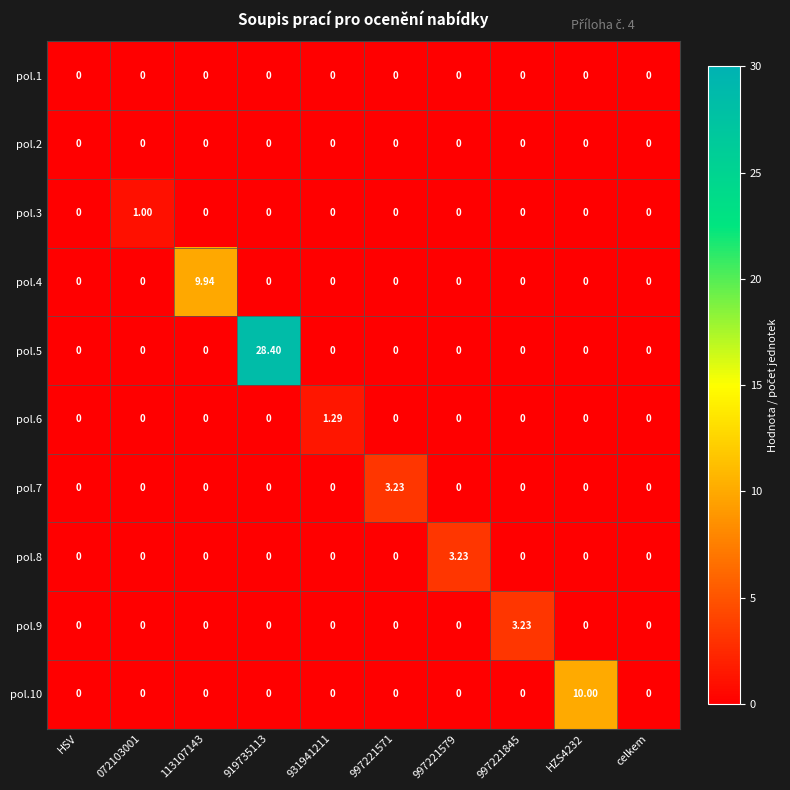

Reading left to right, extract all data points from this chart.

pol.1: HSV=0.0	072103001=0.0	113107143=0.0	919735113=0.0	931941211=0.0	997221571=0.0	997221579=0.0	997221845=0.0	HZS4232=0.0	celkem=0.0
pol.2: HSV=0.0	072103001=0.0	113107143=0.0	919735113=0.0	931941211=0.0	997221571=0.0	997221579=0.0	997221845=0.0	HZS4232=0.0	celkem=0.0
pol.3: HSV=0.0	072103001=1.0	113107143=0.0	919735113=0.0	931941211=0.0	997221571=0.0	997221579=0.0	997221845=0.0	HZS4232=0.0	celkem=0.0
pol.4: HSV=0.0	072103001=0.0	113107143=9.9	919735113=0.0	931941211=0.0	997221571=0.0	997221579=0.0	997221845=0.0	HZS4232=0.0	celkem=0.0
pol.5: HSV=0.0	072103001=0.0	113107143=0.0	919735113=28.4	931941211=0.0	997221571=0.0	997221579=0.0	997221845=0.0	HZS4232=0.0	celkem=0.0
pol.6: HSV=0.0	072103001=0.0	113107143=0.0	919735113=0.0	931941211=1.3	997221571=0.0	997221579=0.0	997221845=0.0	HZS4232=0.0	celkem=0.0
pol.7: HSV=0.0	072103001=0.0	113107143=0.0	919735113=0.0	931941211=0.0	997221571=3.2	997221579=0.0	997221845=0.0	HZS4232=0.0	celkem=0.0
pol.8: HSV=0.0	072103001=0.0	113107143=0.0	919735113=0.0	931941211=0.0	997221571=0.0	997221579=3.2	997221845=0.0	HZS4232=0.0	celkem=0.0
pol.9: HSV=0.0	072103001=0.0	113107143=0.0	919735113=0.0	931941211=0.0	997221571=0.0	997221579=0.0	997221845=3.2	HZS4232=0.0	celkem=0.0
pol.10: HSV=0.0	072103001=0.0	113107143=0.0	919735113=0.0	931941211=0.0	997221571=0.0	997221579=0.0	997221845=0.0	HZS4232=10.0	celkem=0.0